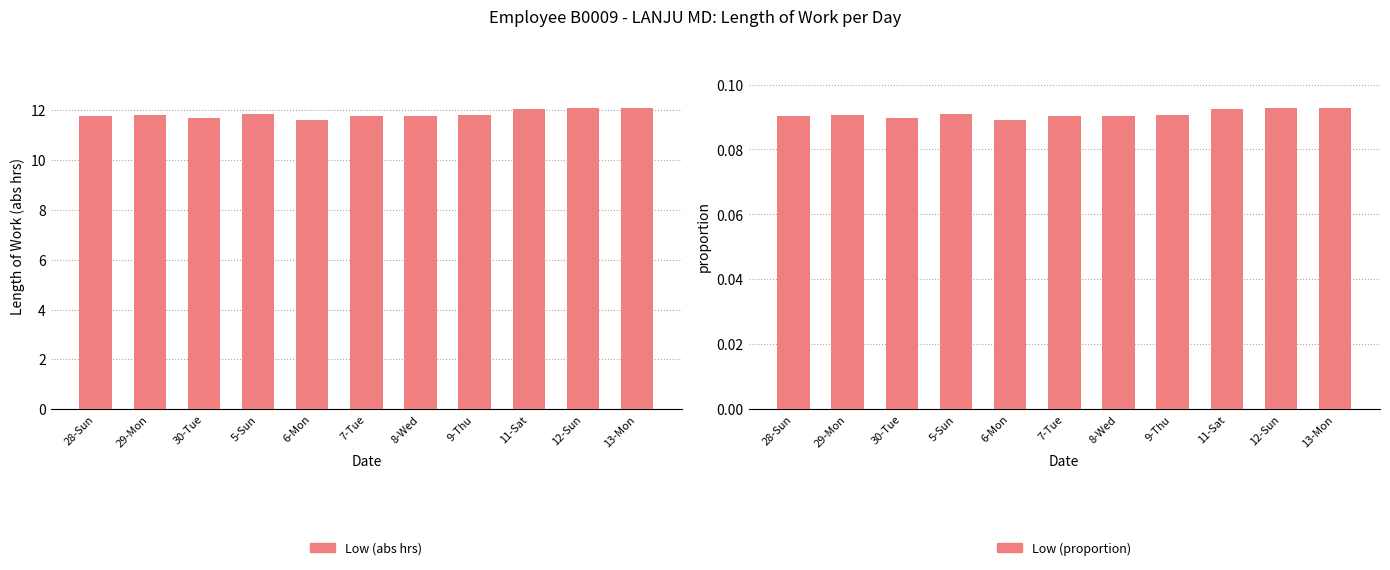

Are the bars horizontal?

No